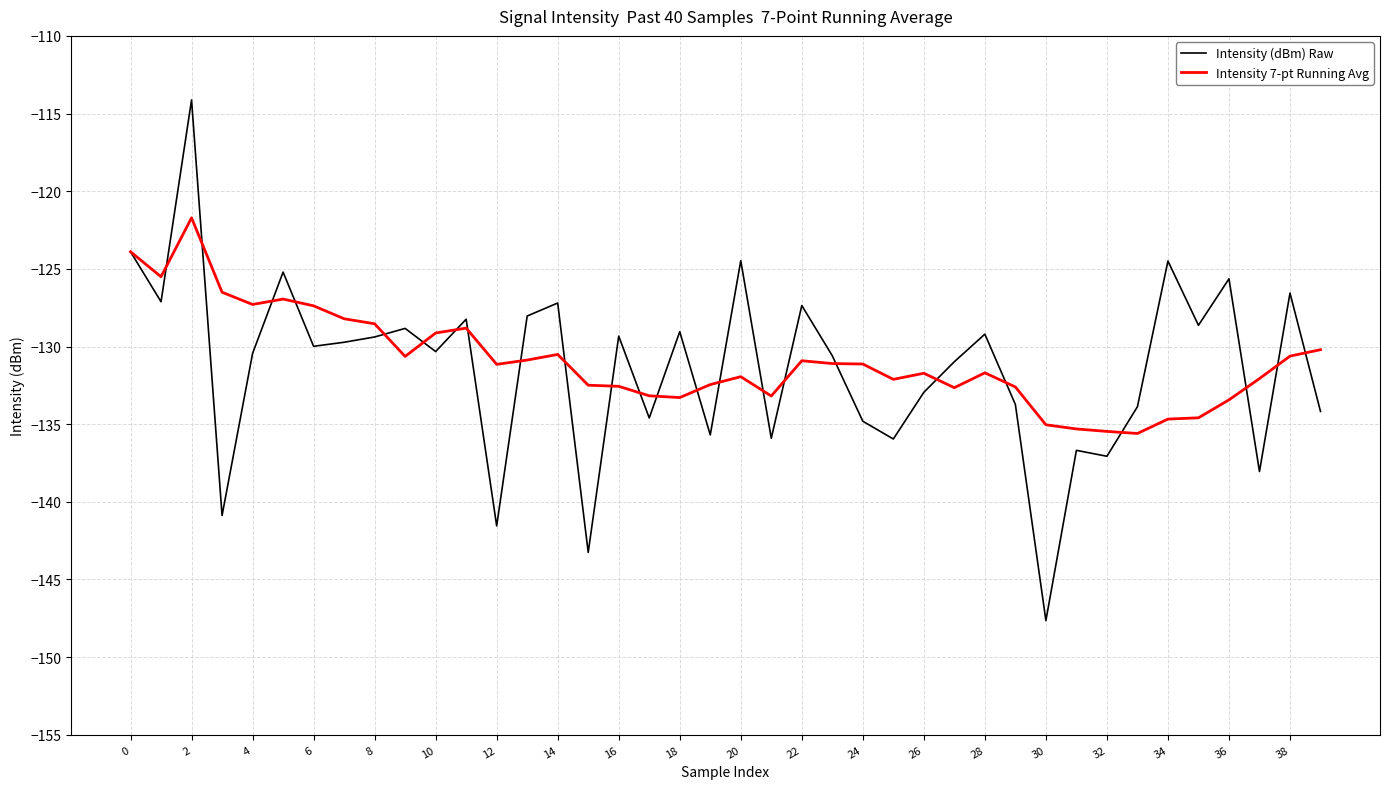

Rank the series by their maximum value, from lowest to highest.

Intensity 7-pt Running Avg, Intensity (dBm) Raw